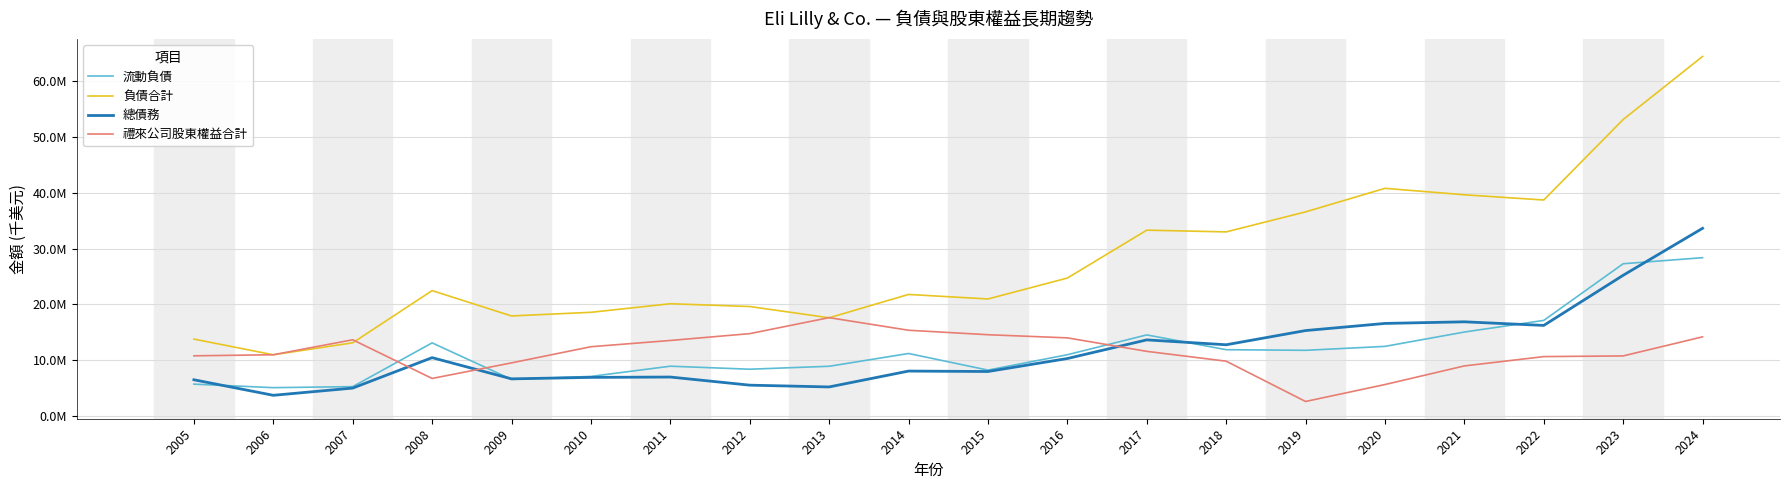

What are all the series names shown in the legend?

流動負債, 負債合計, 總債務, 禮來公司股東權益合計